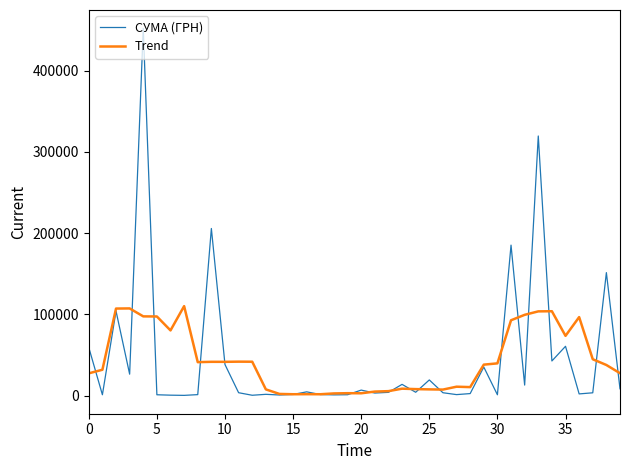

What is the highest value of the Trend series?

110121.8